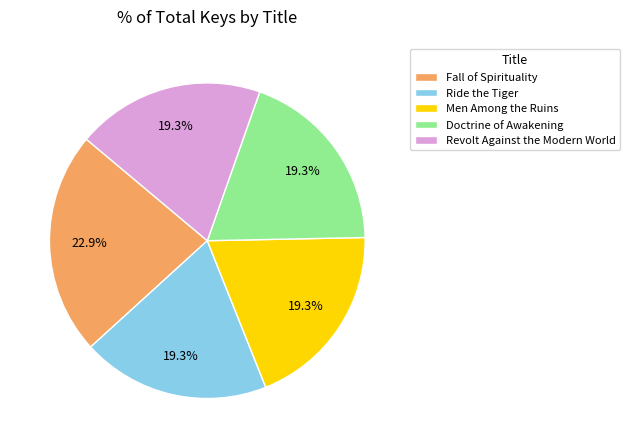

Is there a majority slice in this chart?

No